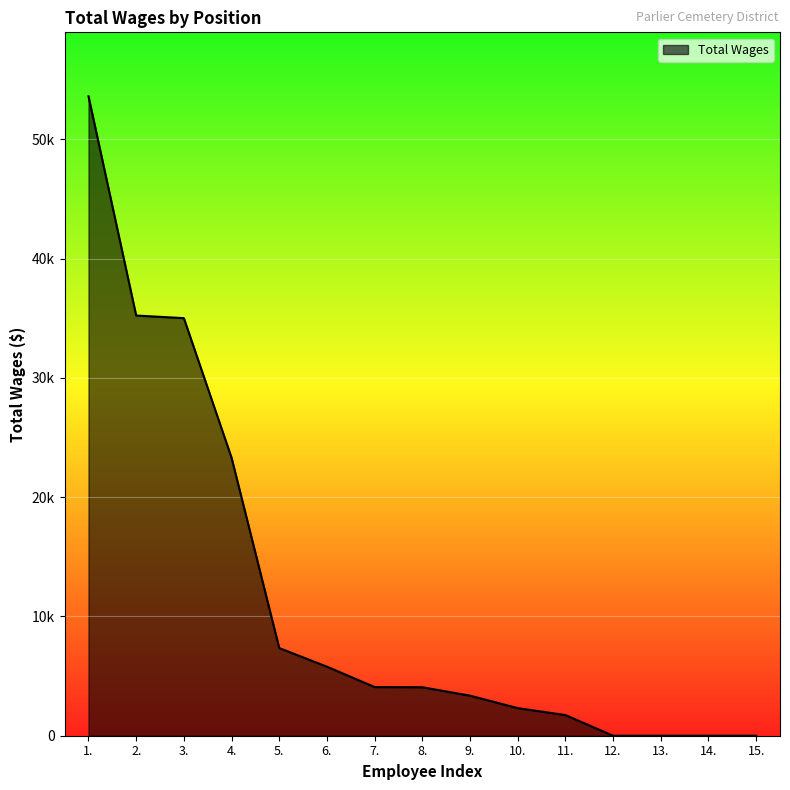

Which label corresponds to the smallest value in the chart?

12.